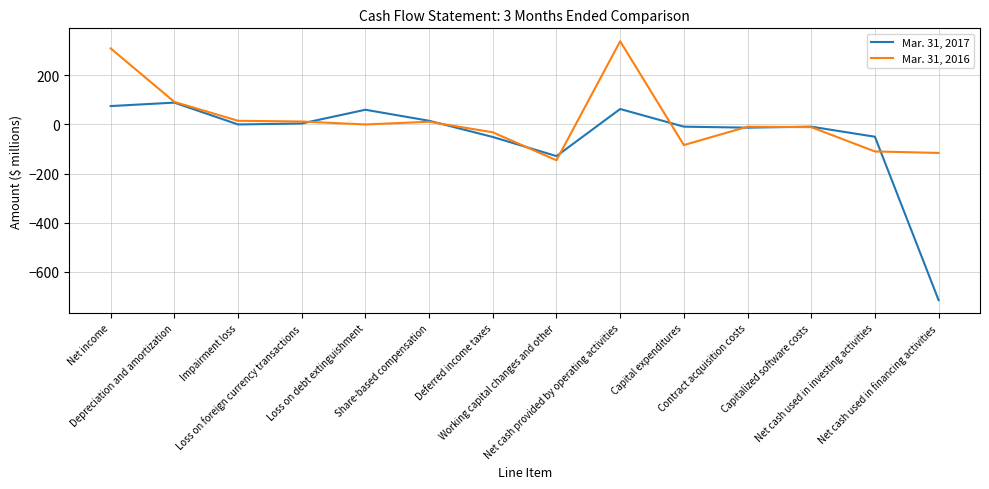

Which series has the largest total across all categories?

Mar. 31, 2016